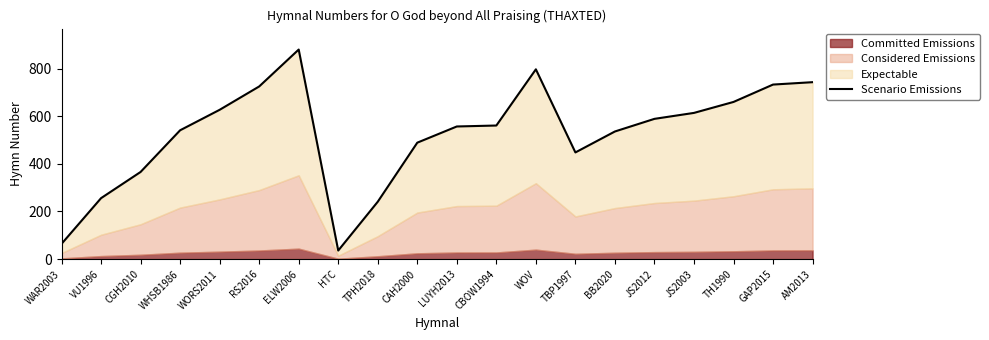

How many data points does each series have?

20